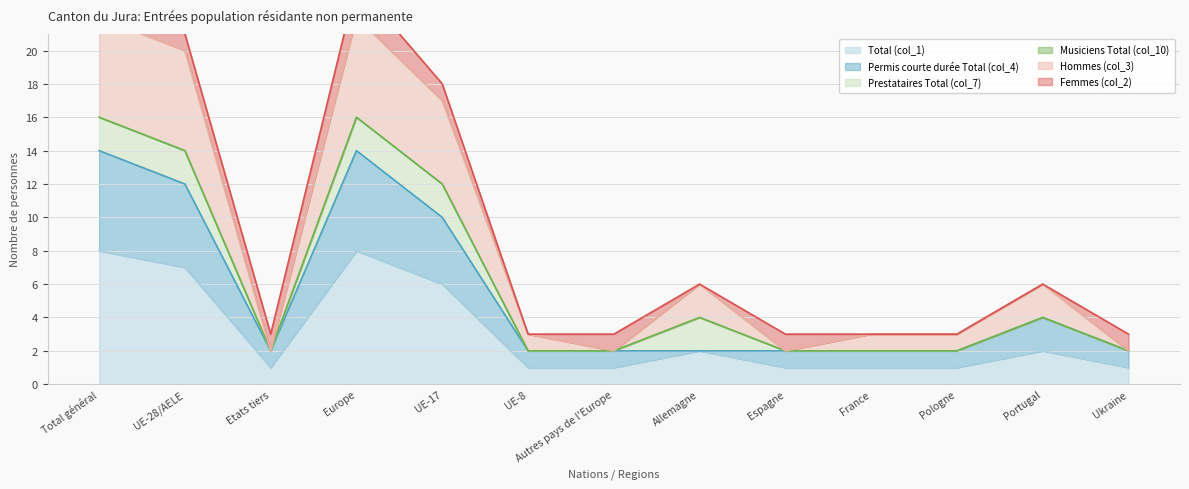

Is it true that Total (col_1) equals 1 at Pologne?

True